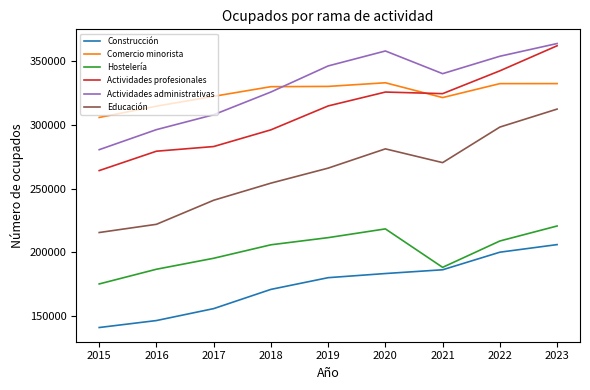

Which series changed the most between 2015 and 2020?

Actividades administrativas